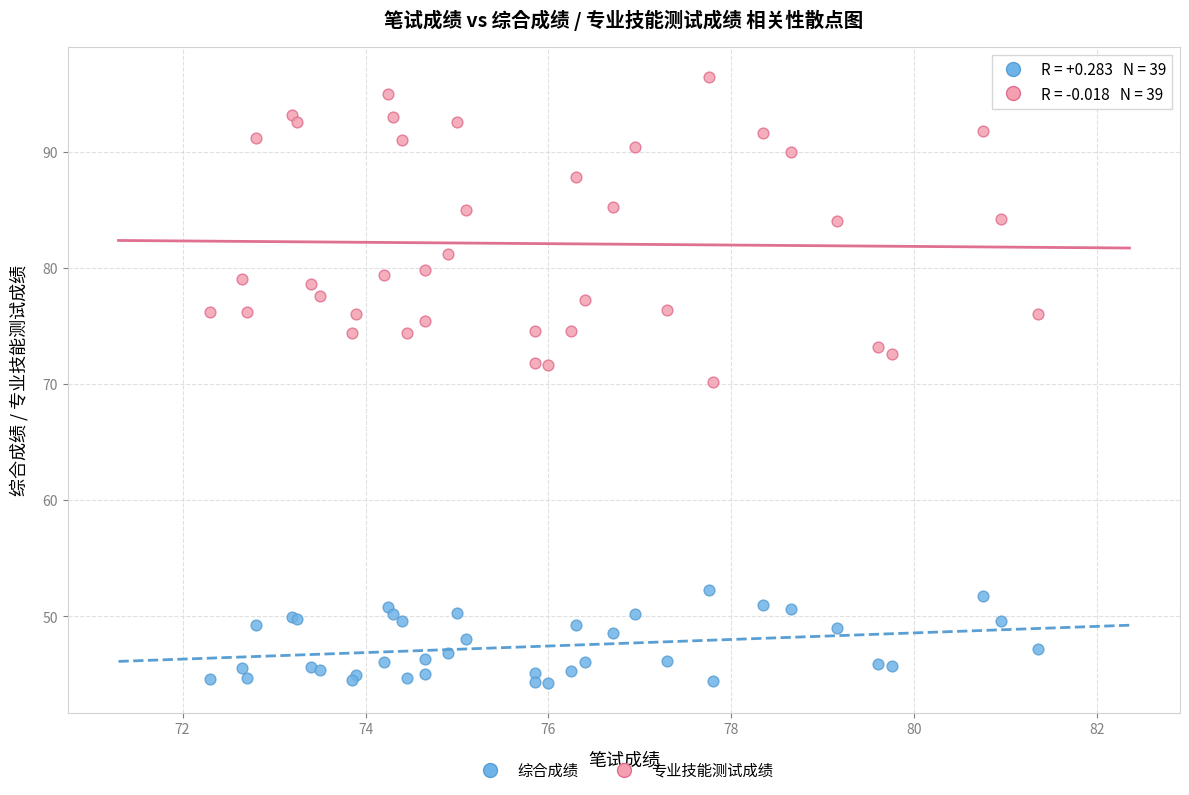

Which series reaches the minimum Y coordinate?

综合成绩